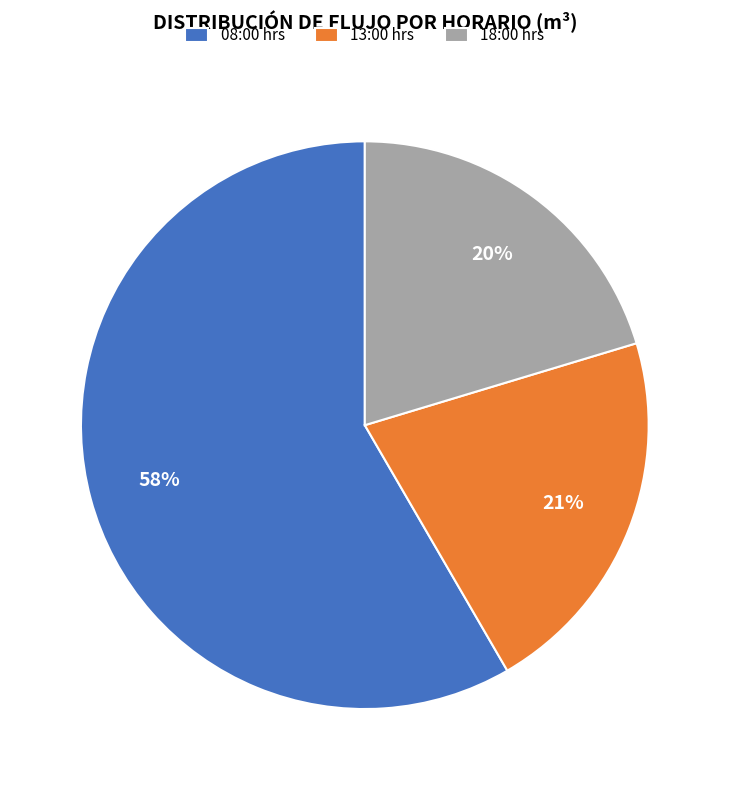

Which category has the biggest portion of the pie?

08:00 hrs